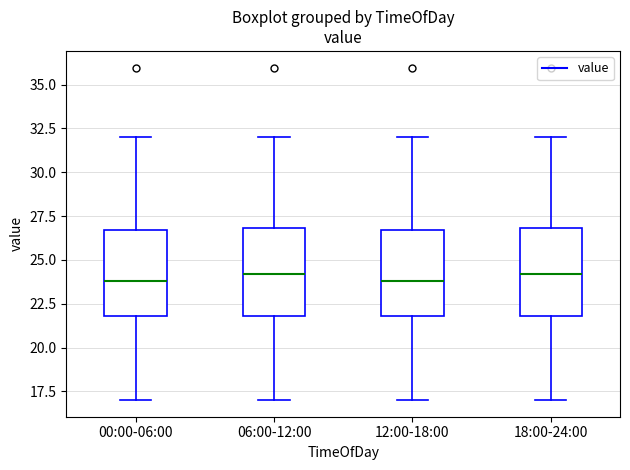

Reading left to right, read every box against the y-axis: the position of its median line, the range the box covers, and the ends of its whiskers. The values are not printed on the chart, so give them approximately, as read against the axis.

00:00-06:00: median 24.0, box 22.0 to 26.5, whiskers 17.0 to 32.0
06:00-12:00: median 24.0, box 22.0 to 27.0, whiskers 17.0 to 32.0
12:00-18:00: median 24.0, box 22.0 to 26.5, whiskers 17.0 to 32.0
18:00-24:00: median 24.0, box 22.0 to 27.0, whiskers 17.0 to 32.0